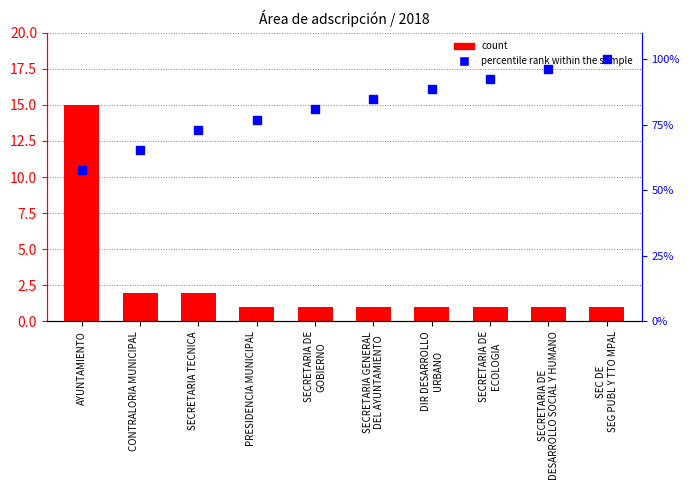

What is the approximate value of count at DIR DESARROLLO
URBANO?

1.0